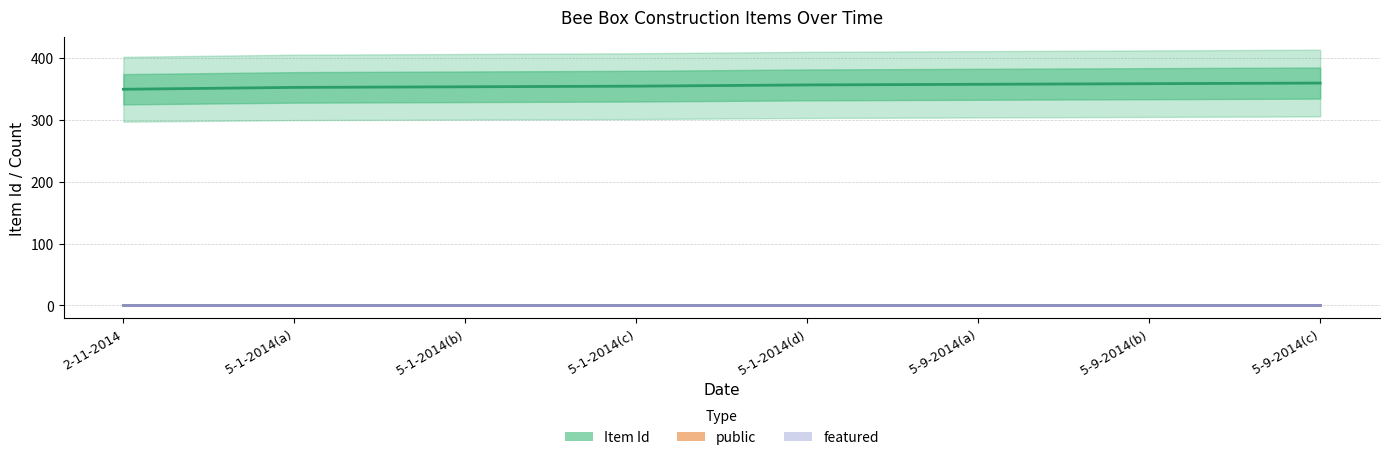

What is the greatest value displayed?

359